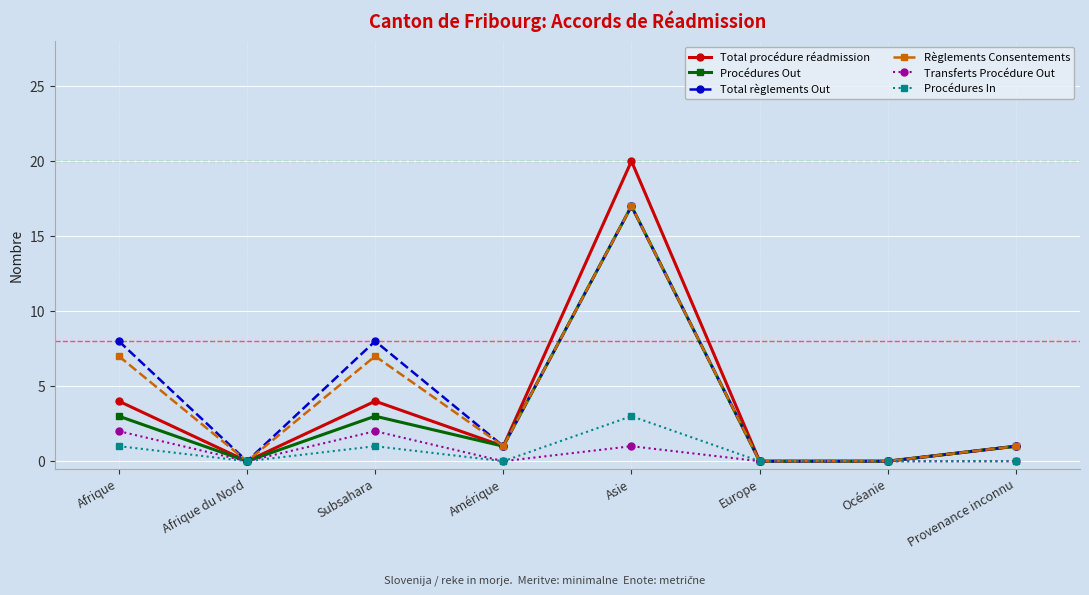

Reading left to right, transcribe all the data shown in this chart.

Total procédure réadmission: 4	0	4	1	20	0	0	1
Procédures Out: 3	0	3	1	17	0	0	1
Total règlements Out: 8	0	8	1	17	0	0	1
Règlements Consentements: 7	0	7	1	17	0	0	1
Transferts Procédure Out: 2	0	2	0	1	0	0	0
Procédures In: 1	0	1	0	3	0	0	0